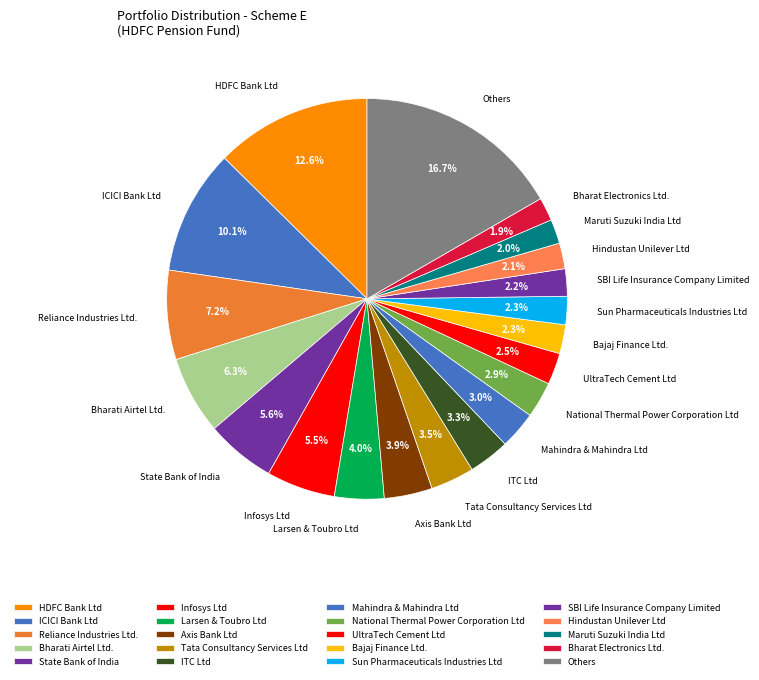

To the nearest percent, what is the combined percentage of HDFC Bank Ltd and National Thermal Power Corporation Ltd?

16%